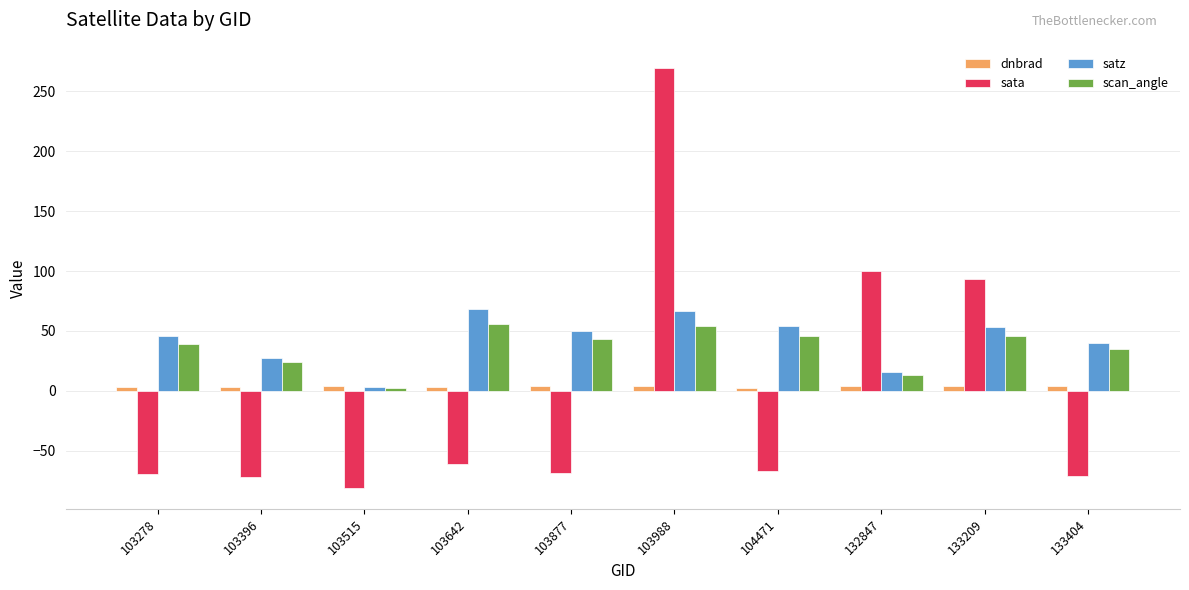

What is the sum of all sata values?

-26.5